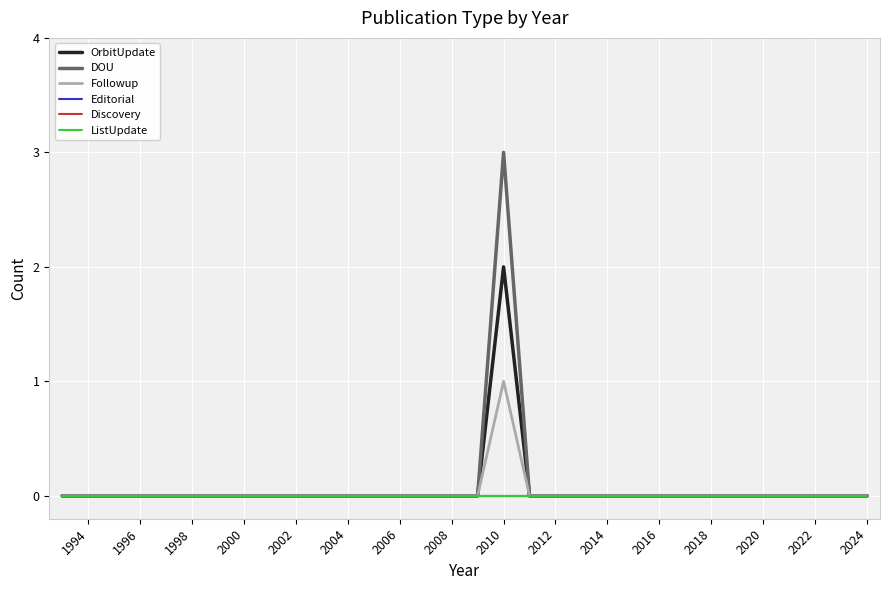

How many interior local peaks does the Followup series have?

1